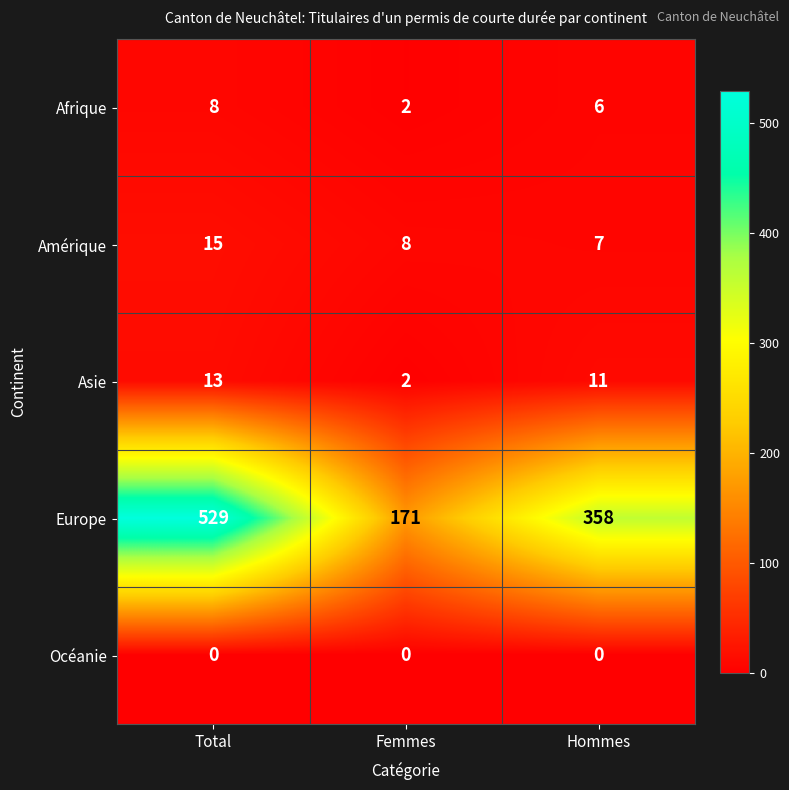

The value of Amérique at Hommes is 7. True or false?

True